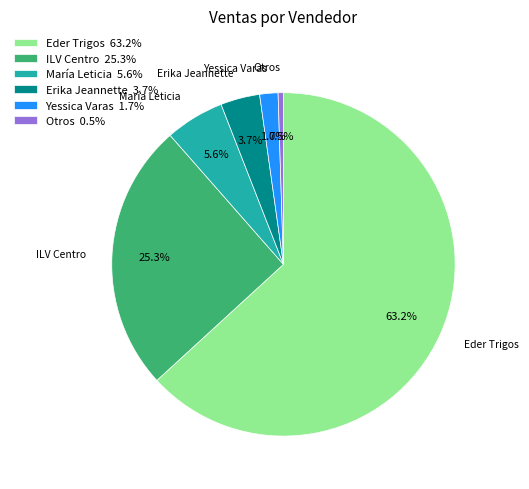

Which slice is the smallest?

Otros 0.5%